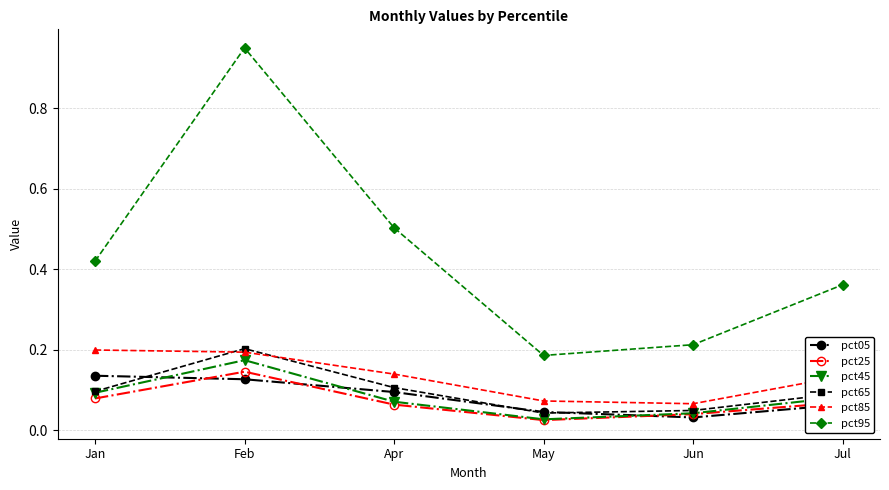

At how many categories does at least one series exceed 0?

6